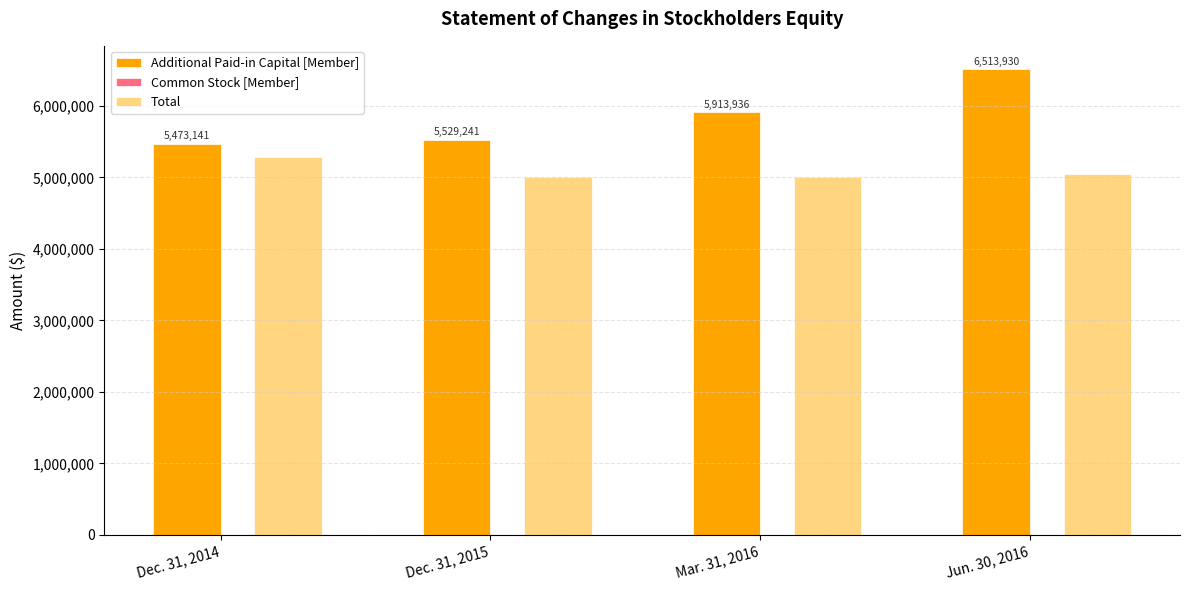

What is the greatest value displayed?

6513930